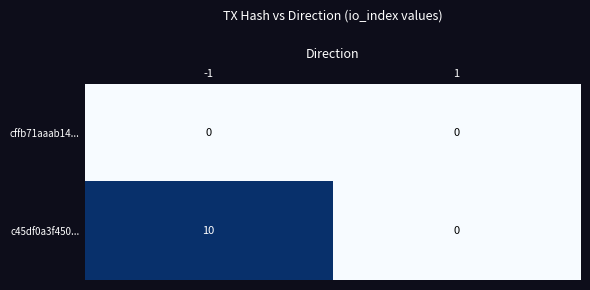

Which series has the largest range (max minus min)?

c45df0a3f450...